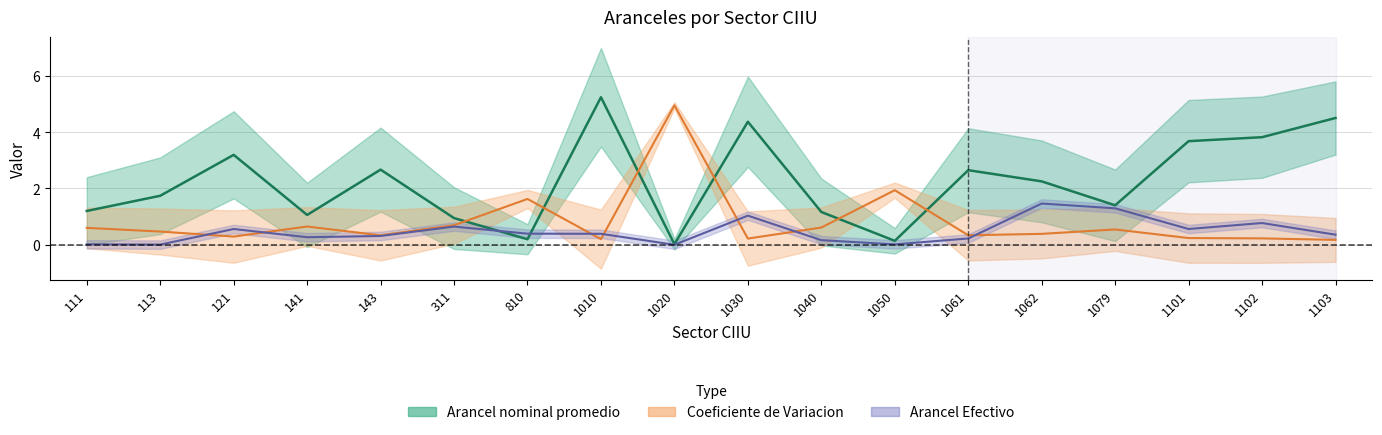

Where is the first local minimum for Coeficiente de Variacion?

121